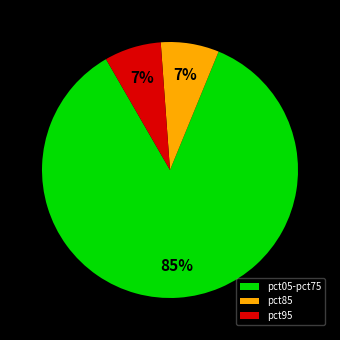

Is there any slice that represents more than half of the pie?

Yes